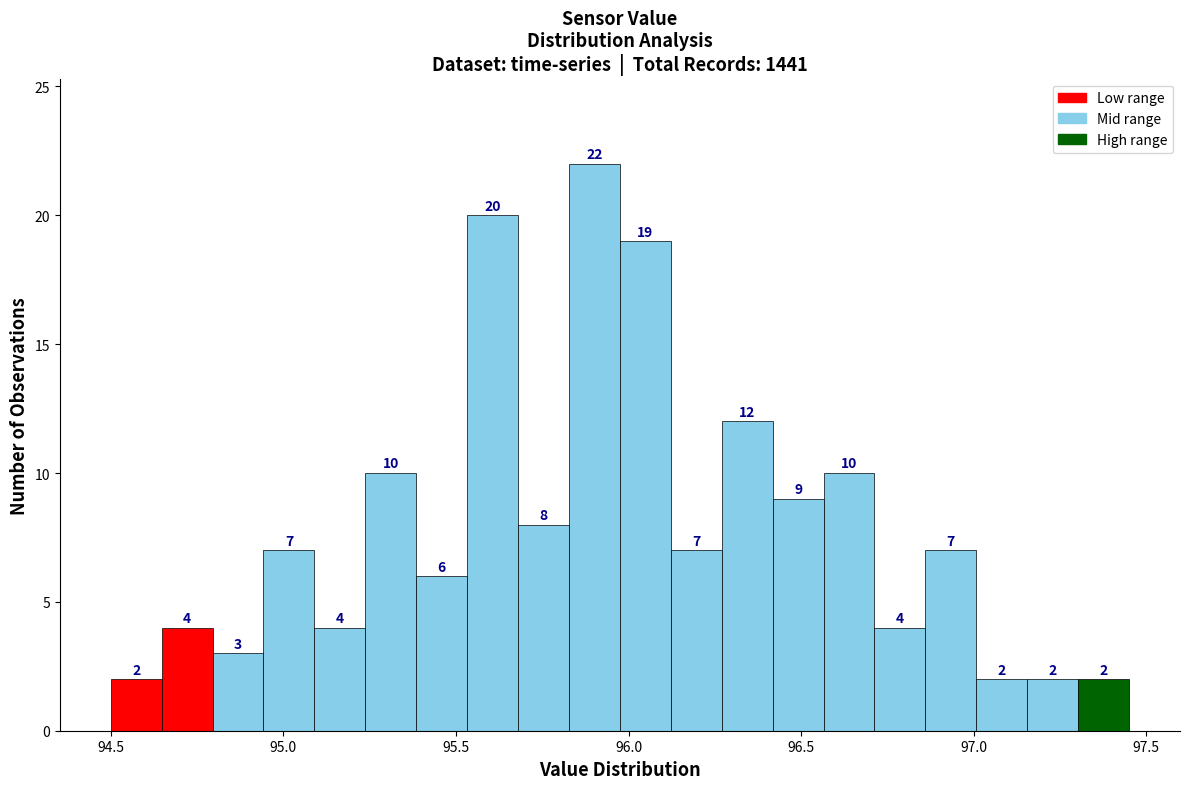

Around what value on the x-axis is the tallest bar? Give the approximate position of its centre, as read against the axis.

95.90